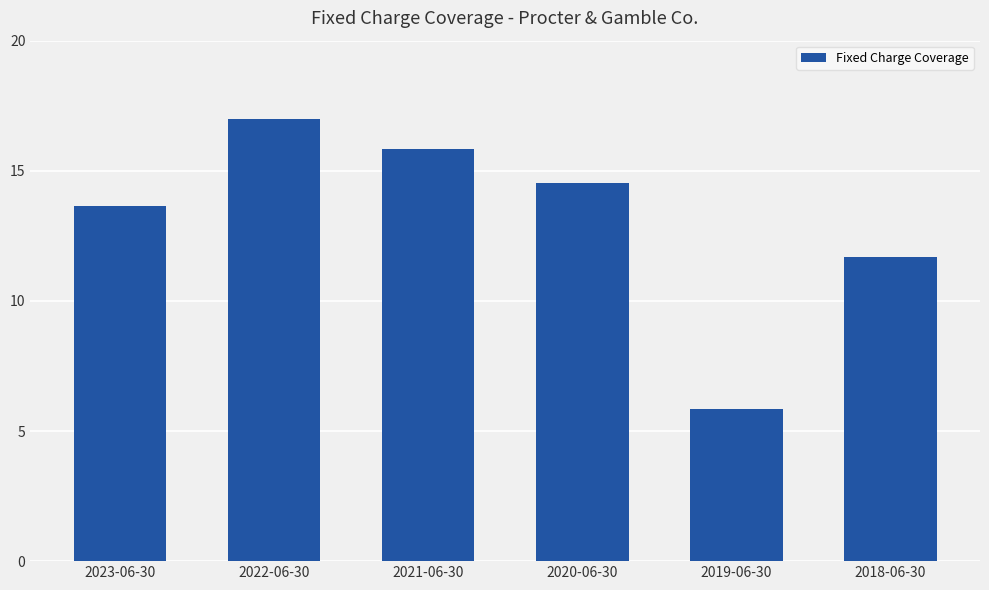

Are the bars grouped side by side (vs. stacked)?

No